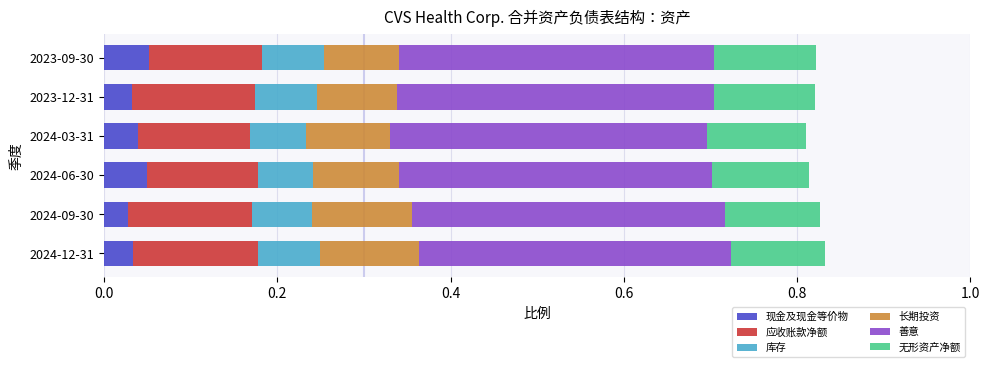

What is the total value across all series at 2024-09-30?

0.8